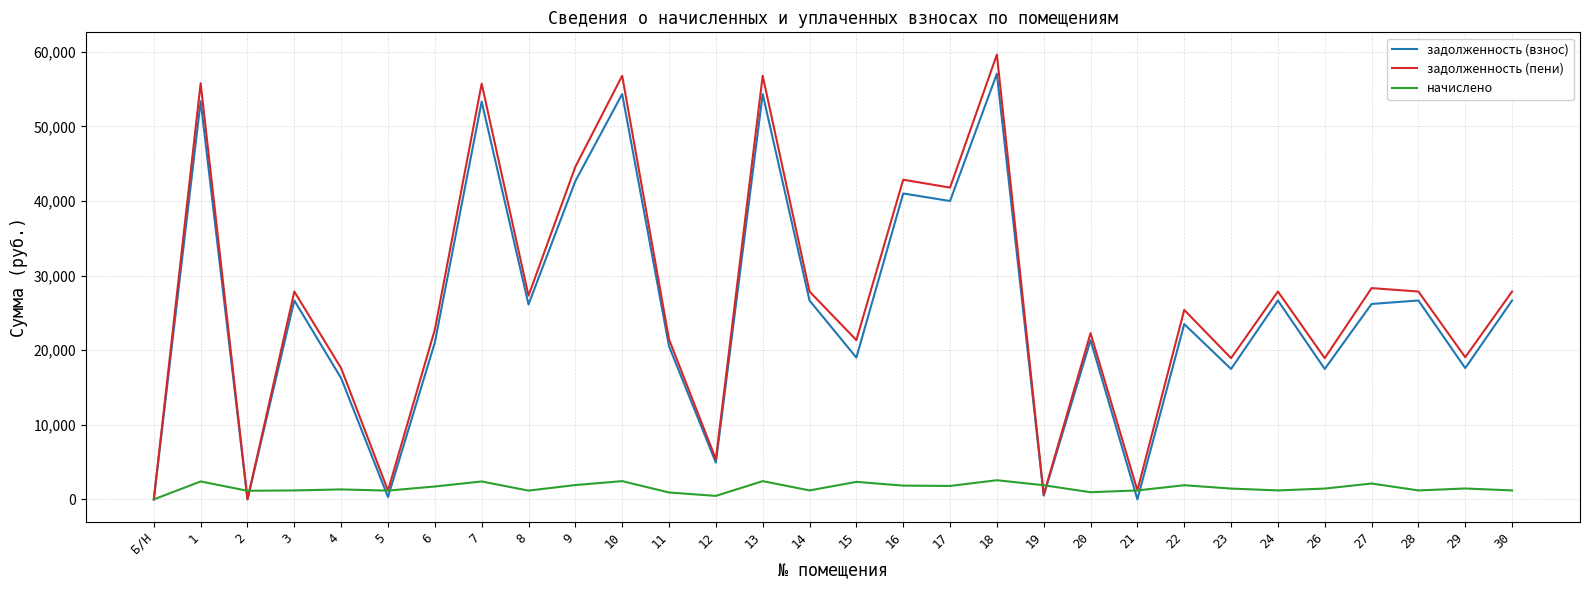

What is the maximum value shown in the chart?

59629.0